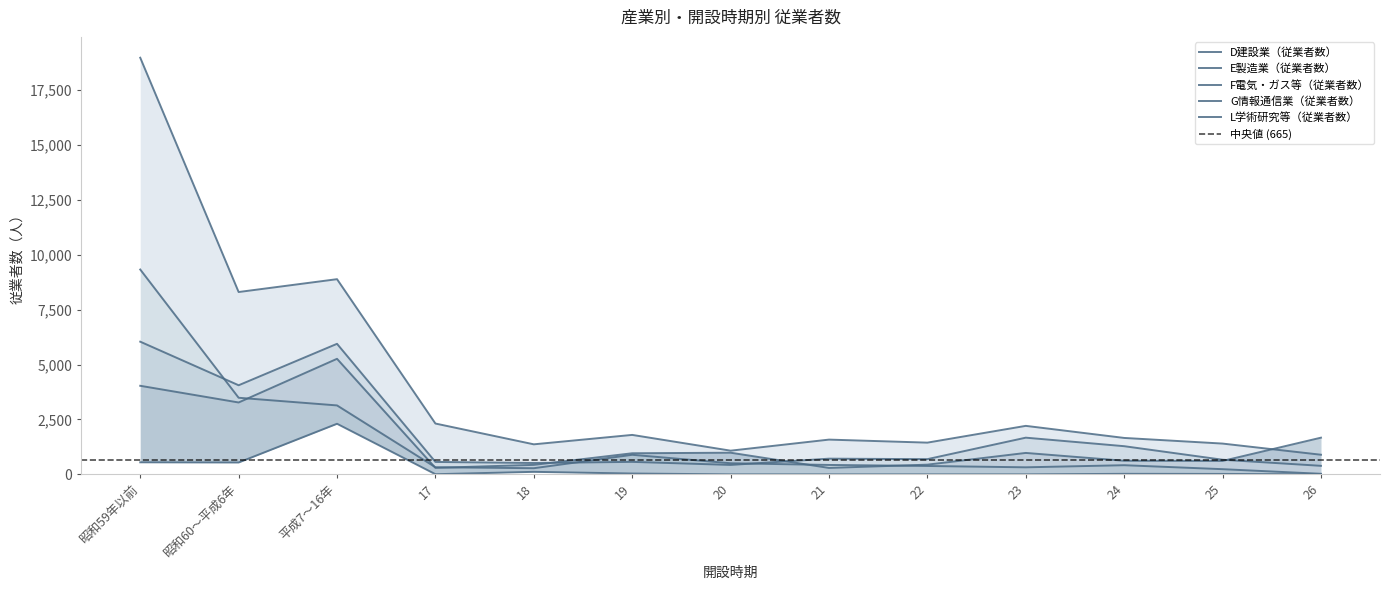

In D建設業（従業者数）, how many points are lower than both neighbors (excluding endpoints)?

4